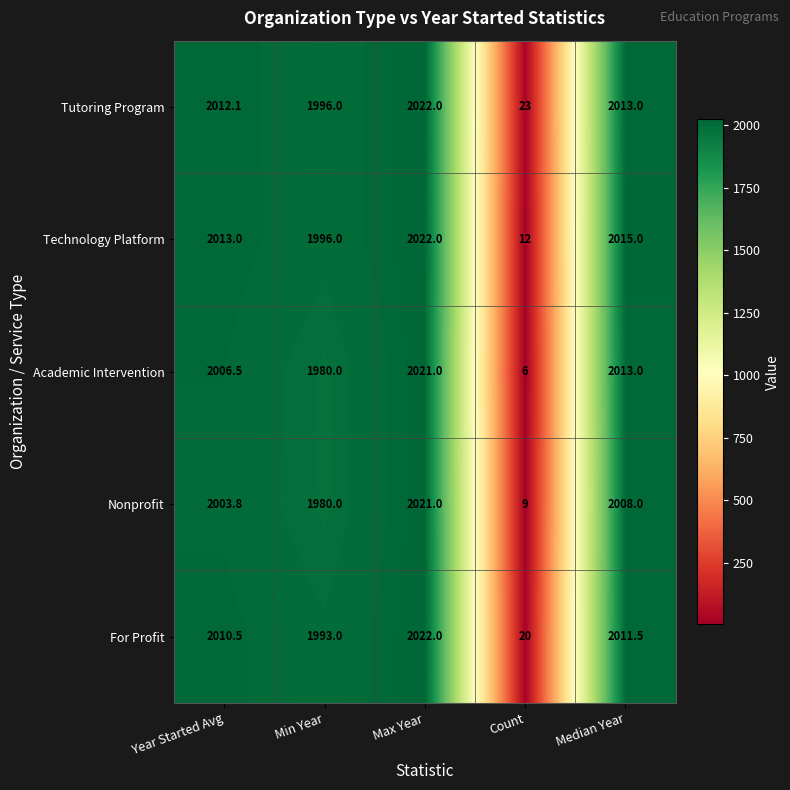

Reading right to left, list all the values displayed in this chart.

Tutoring Program: Median Year=2013.0	Count=23.0	Max Year=2022.0	Min Year=1996.0	Year Started Avg=2012.1
Technology Platform: Median Year=2015.0	Count=12.0	Max Year=2022.0	Min Year=1996.0	Year Started Avg=2013.0
Academic Intervention: Median Year=2013.0	Count=6.0	Max Year=2021.0	Min Year=1980.0	Year Started Avg=2006.5
Nonprofit: Median Year=2008.0	Count=9.0	Max Year=2021.0	Min Year=1980.0	Year Started Avg=2003.8
For Profit: Median Year=2011.5	Count=20.0	Max Year=2022.0	Min Year=1993.0	Year Started Avg=2010.5